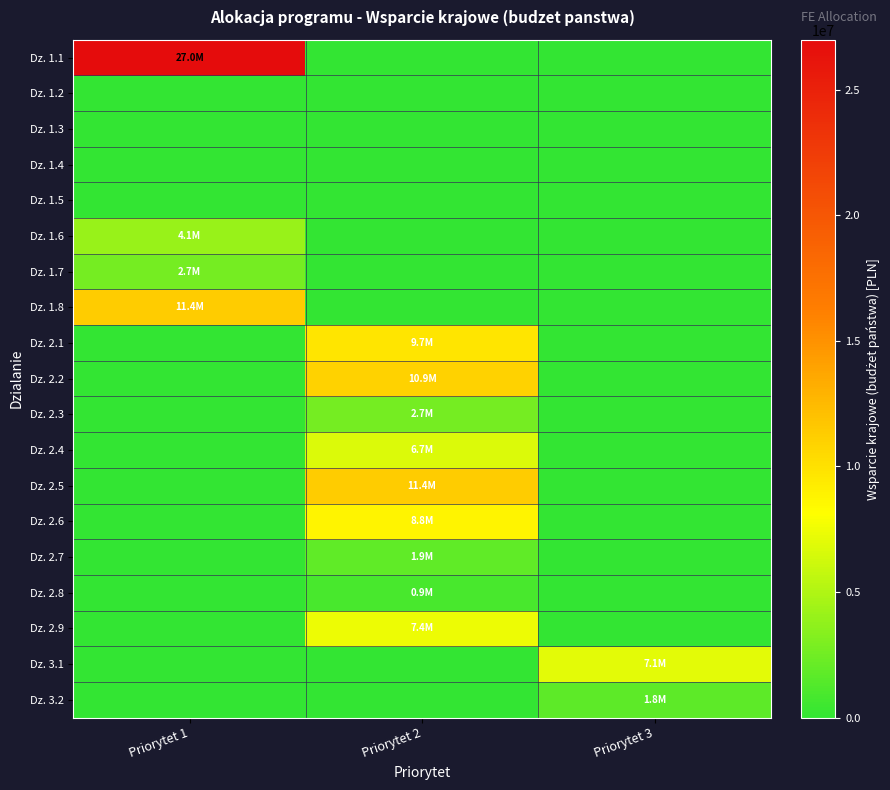

Which series has the largest range (max minus min)?

Dz. 1.1